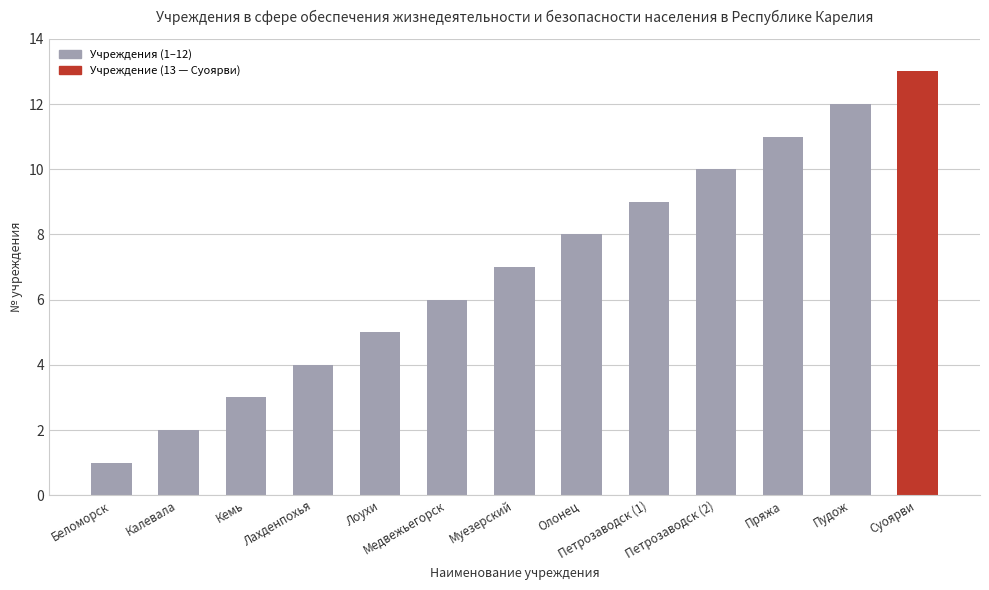

Reading left to right, list all the values displayed in this chart.

1	2	3	4	5	6	7	8	9	10	11	12	13